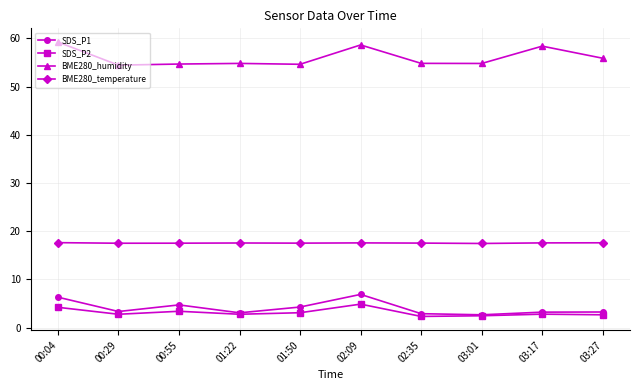

What is the maximum value for SDS_P2?

4.9